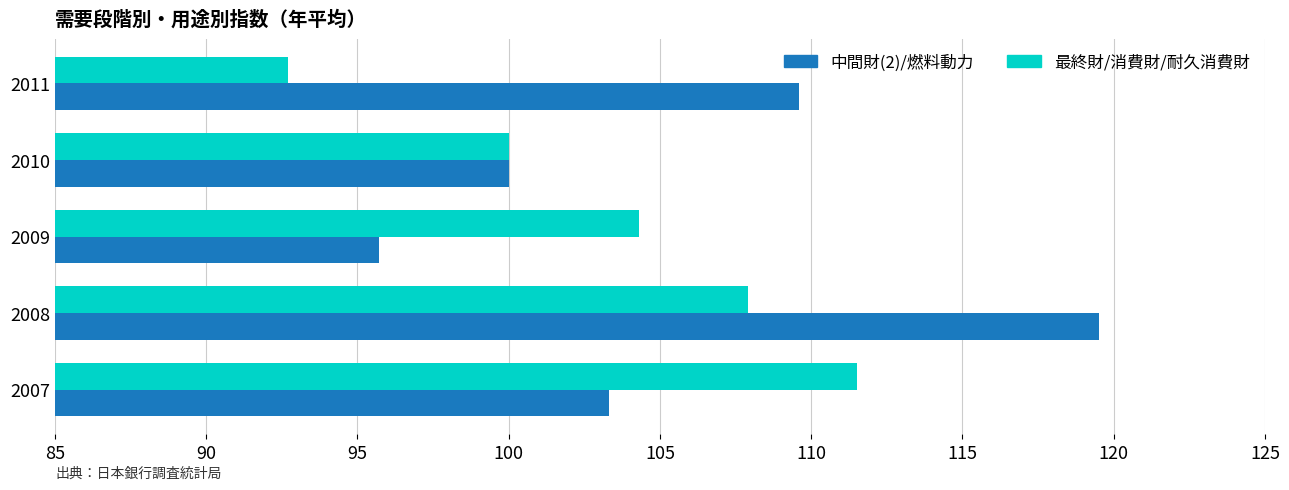

What is the sum of the 最終財/消費財/耐久消費財 values at 2010 and 2011?

192.7